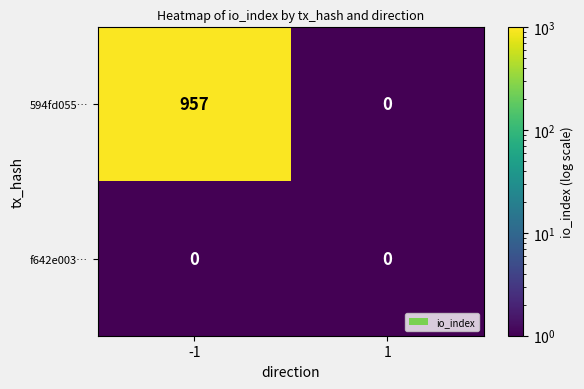

Which series changed the most between -1 and 1?

594fd055…